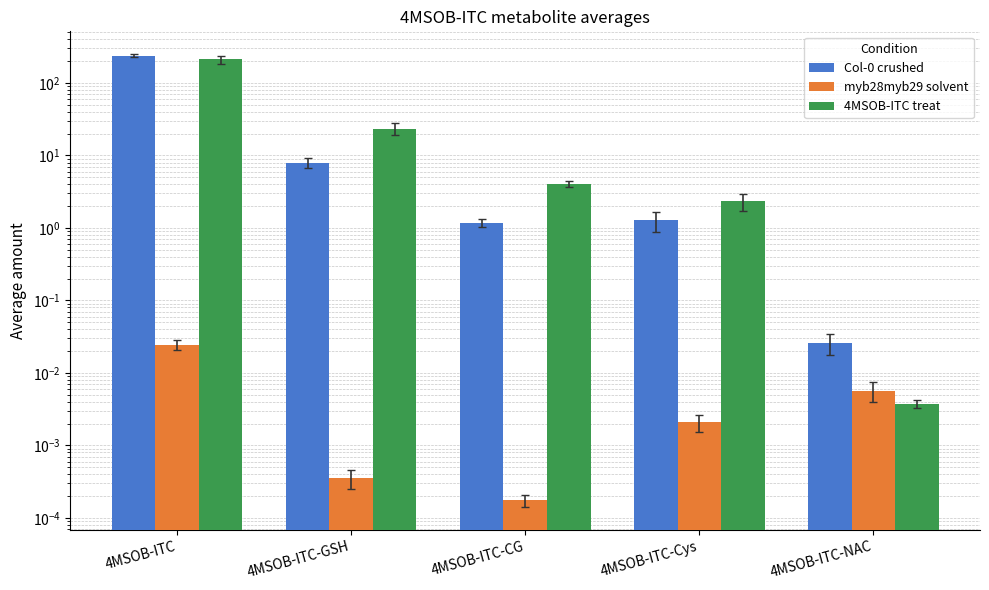

Is the value of 4MSOB-ITC treat at 4MSOB-ITC-NAC greater than the value of myb28myb29 solvent at 4MSOB-ITC-GSH?

Yes